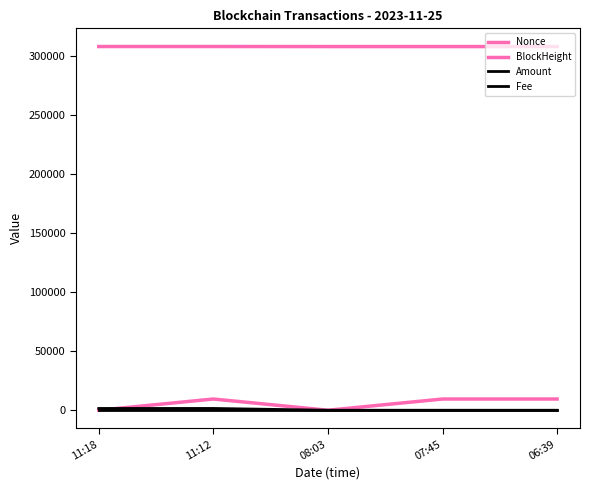

The Nonce series shows 1.0 at 11:18. True or false?

True